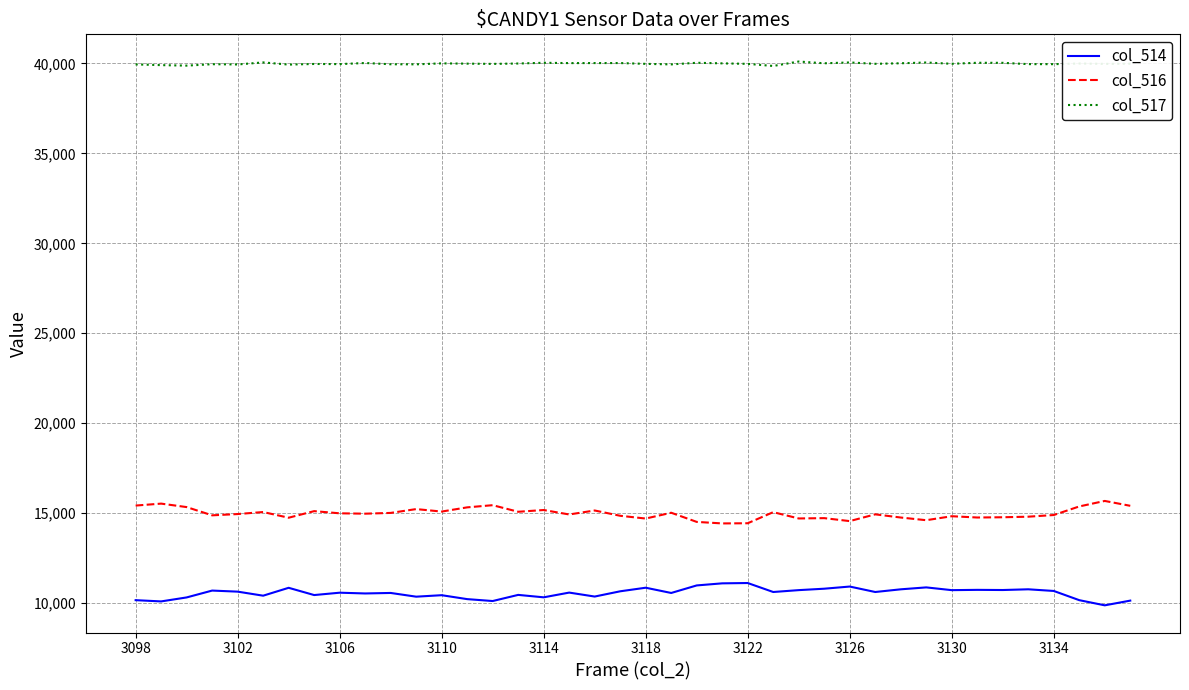

Which series has the largest total across all categories?

col_517